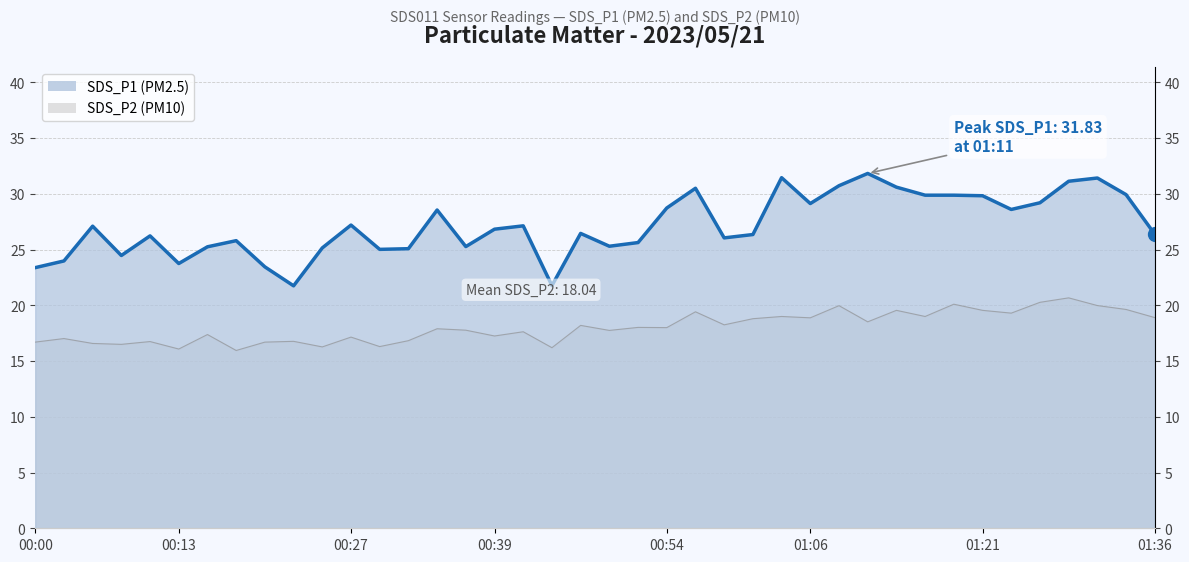

How many categories are shown in the chart?

40